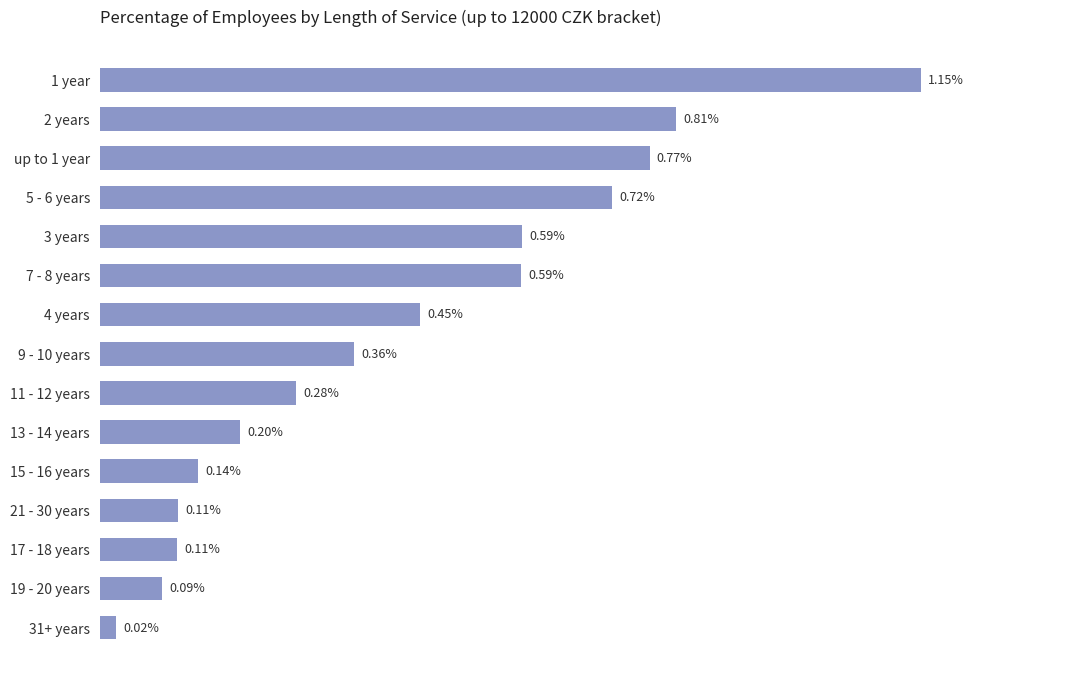

Between 4 years and 5 - 6 years, which is larger?

5 - 6 years